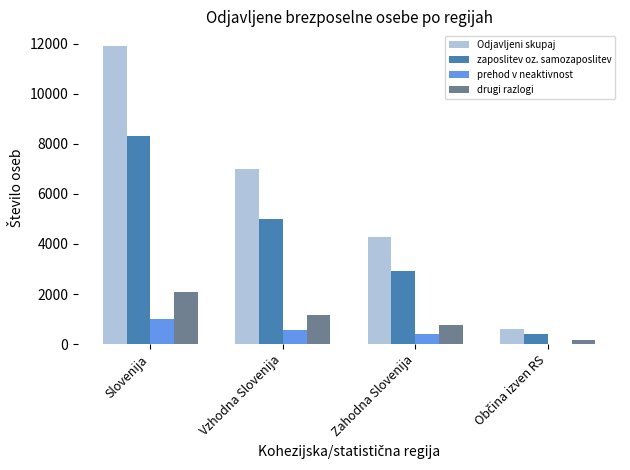

What is the sum of the prehod v neaktivnost values at Zahodna Slovenija and Slovenija?

1400